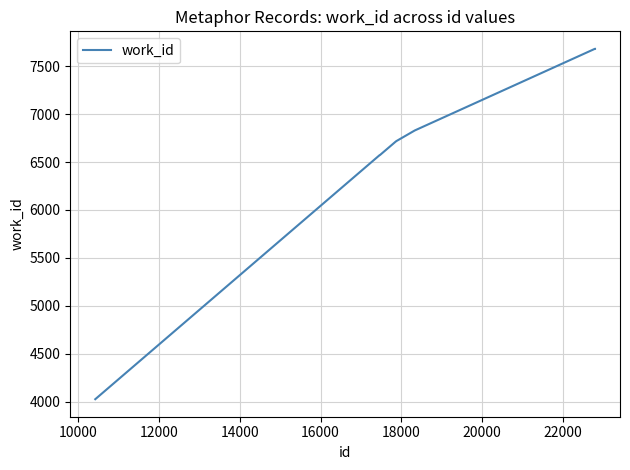

What is the minimum value shown in the chart?

4024